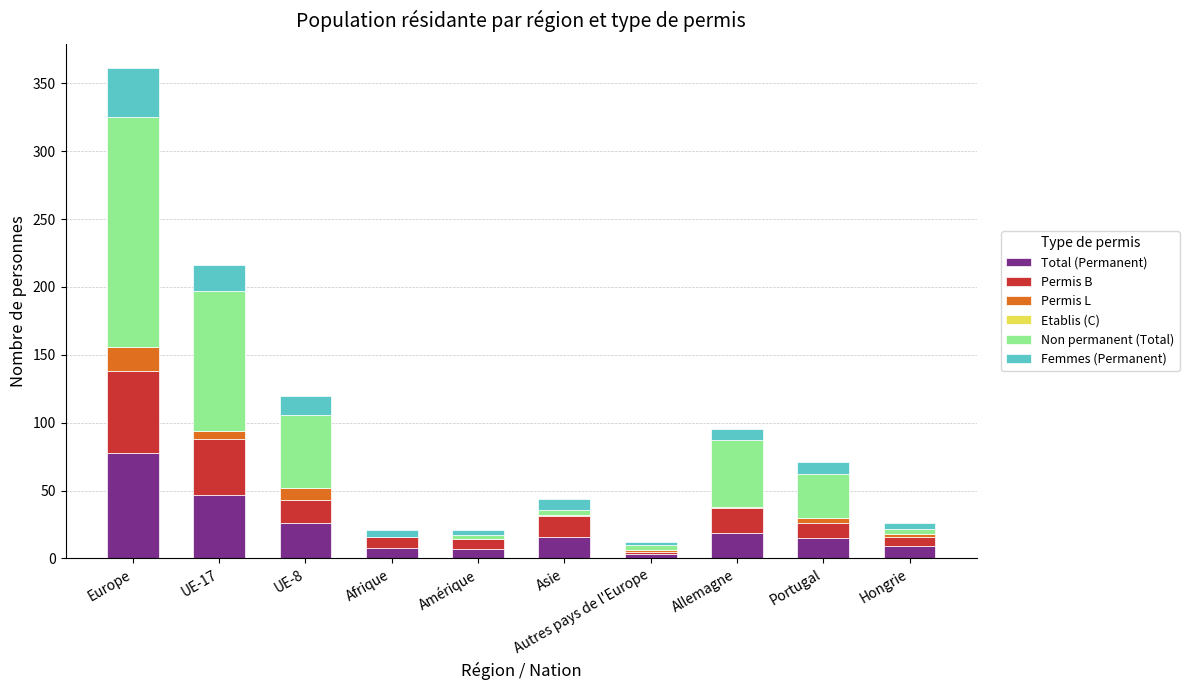

What is the sum of all Total (Permanent) values?

228